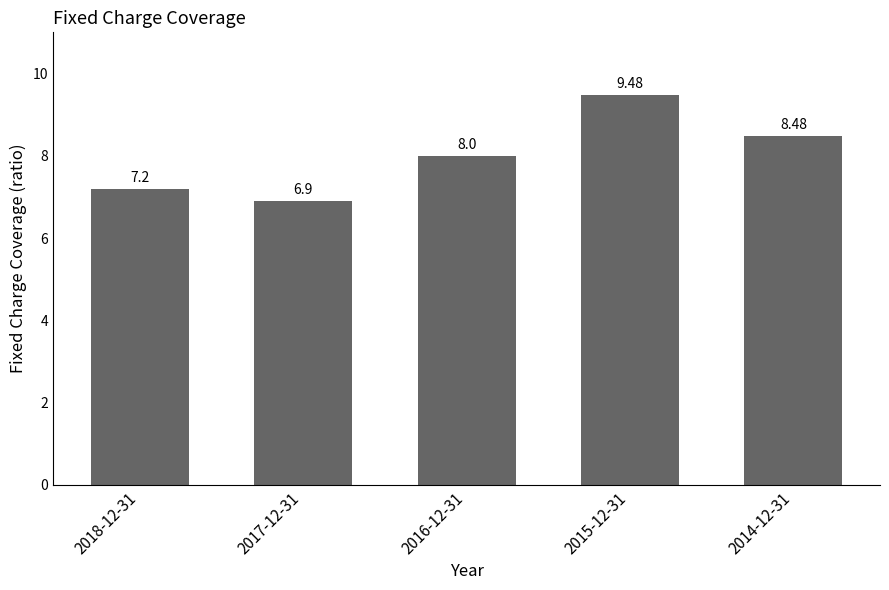

What is the label of the 5th bar from the right?

2018-12-31